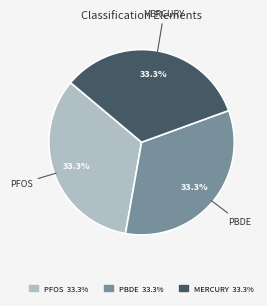

Is there any slice that represents more than half of the pie?

No